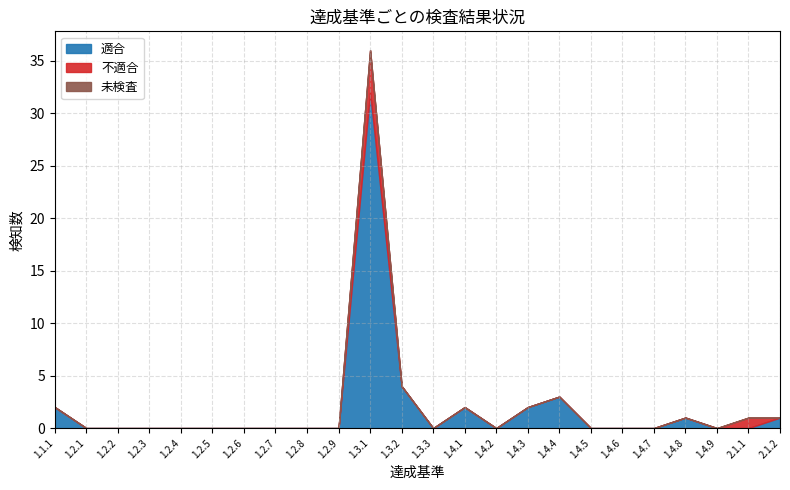

True or false: 未検査 has a value of 0 at 1.2.4.

True